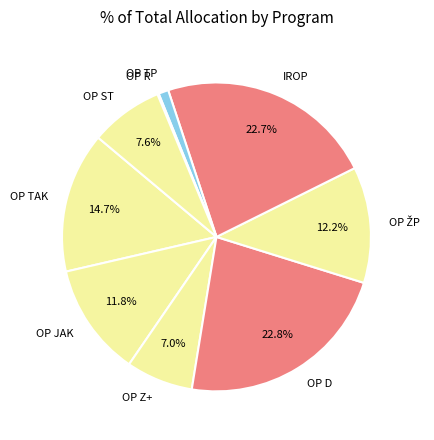

Is it true that OP ST is 1% of the pie?

False